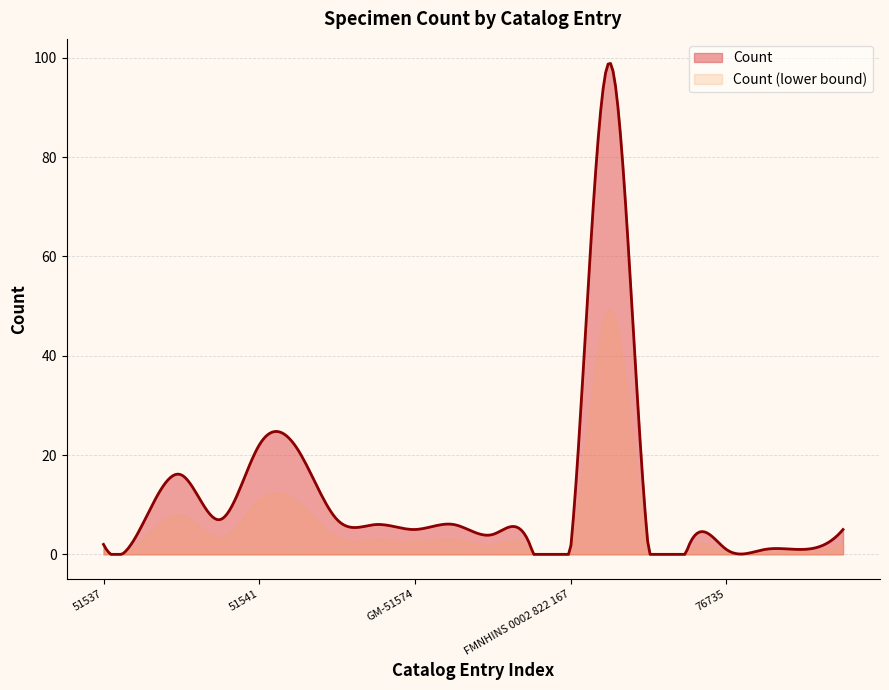

Which has a higher value, 76735 or 51519?

51519